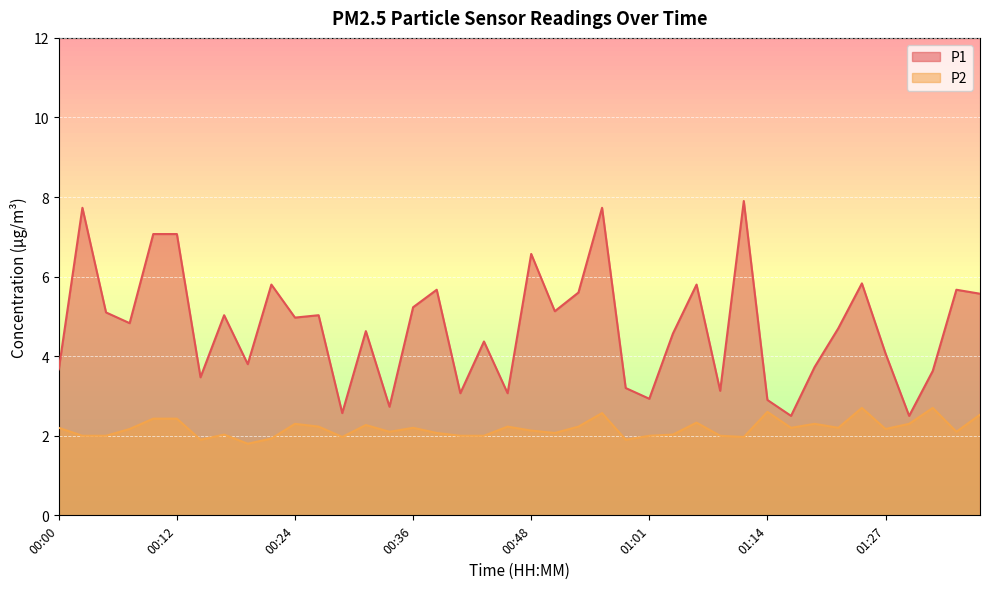

True or false: P2 and P1 cross at least once.

False